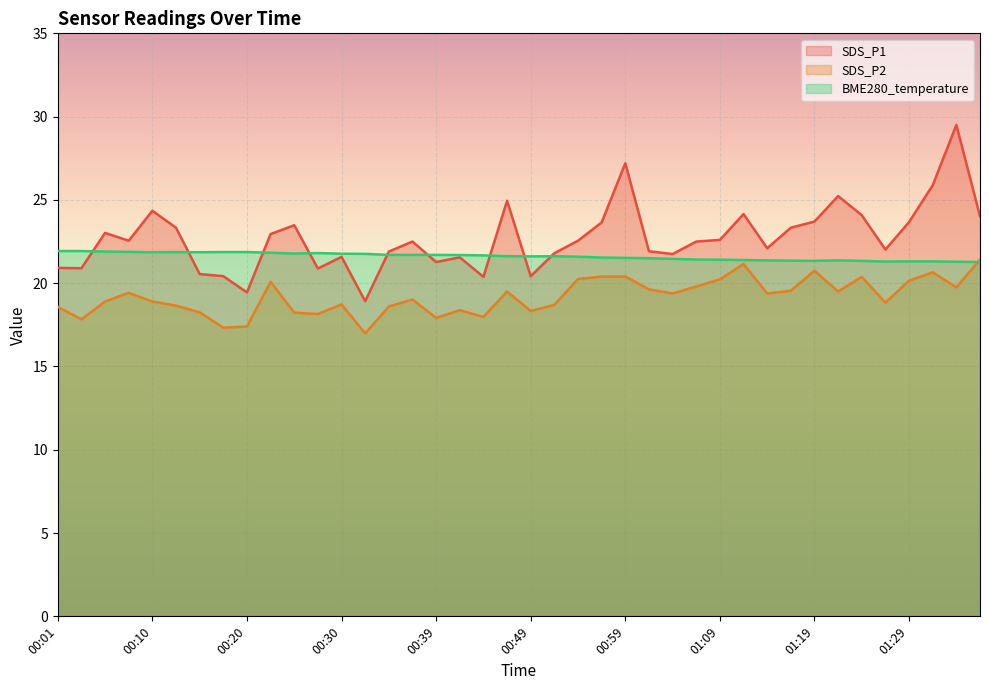

List the series in order of their overall mean, highest first.

SDS_P1, BME280_temperature, SDS_P2